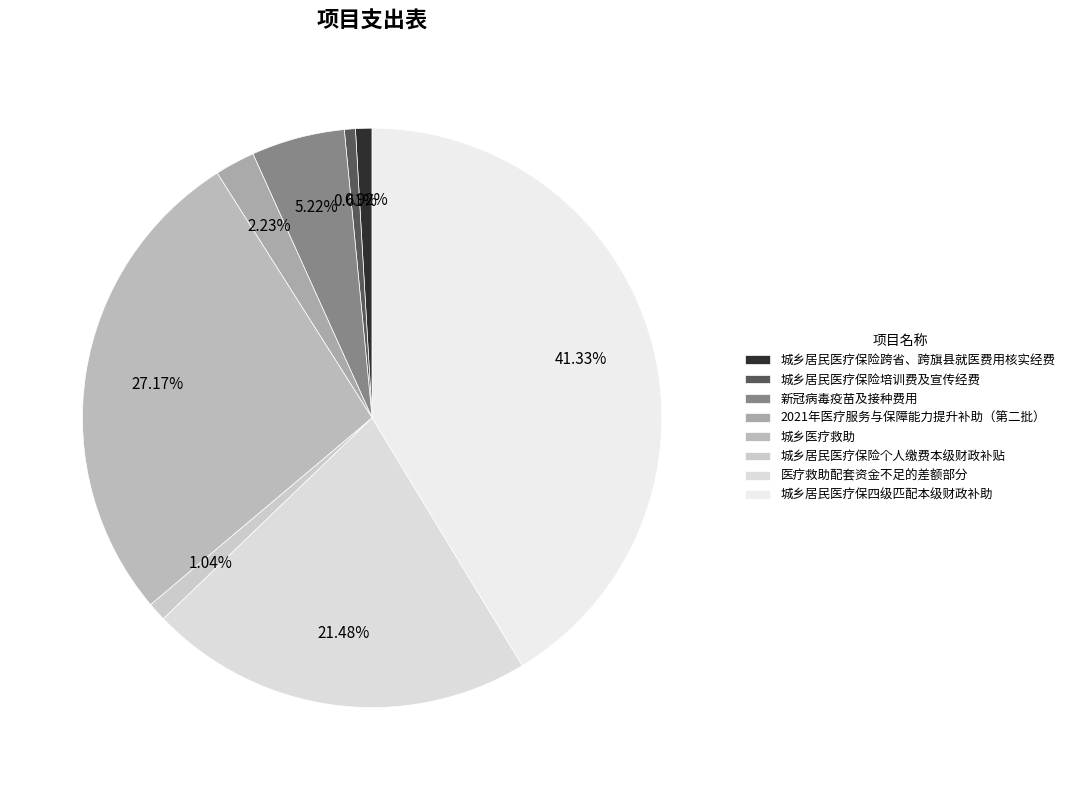

What percentage is NOT represented by 城乡居民医疗保险跨省、跨旗县就医费用核实经费?

99.1%